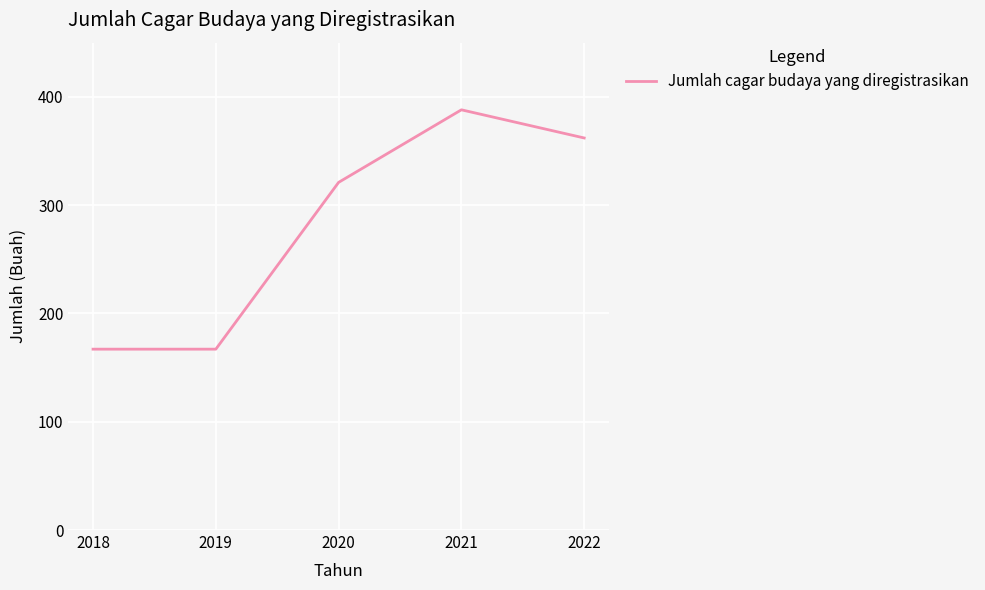

How many interior local peaks (higher than both neighbors) does the data have?

1